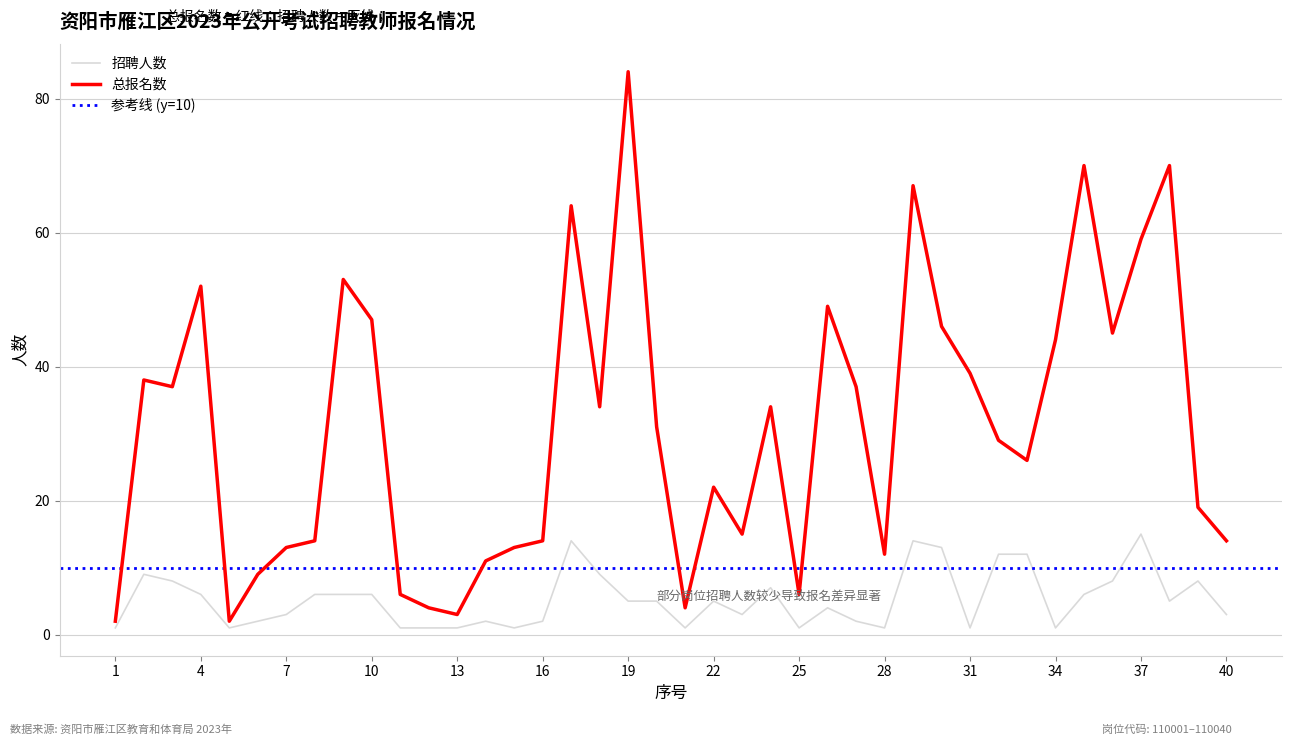

What is the average value of the 招聘人数 series?

5